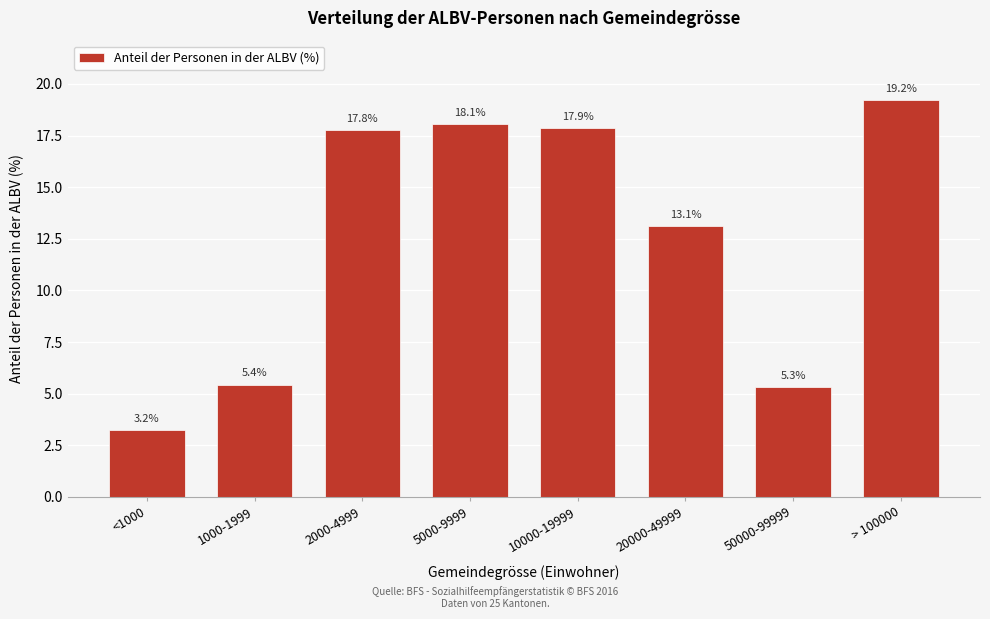

Reading right to left, what are all the values shown in this chart?

19.2	5.3	13.1	17.9	18.1	17.8	5.4	3.2